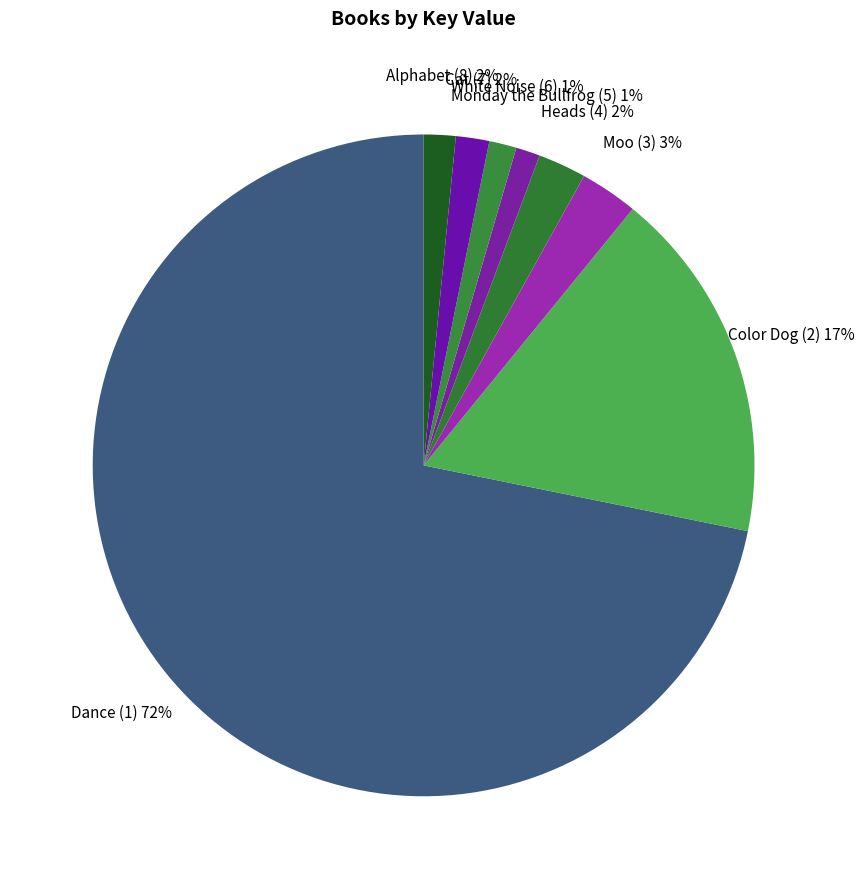

What is the largest slice in the pie chart?

Dance (1)